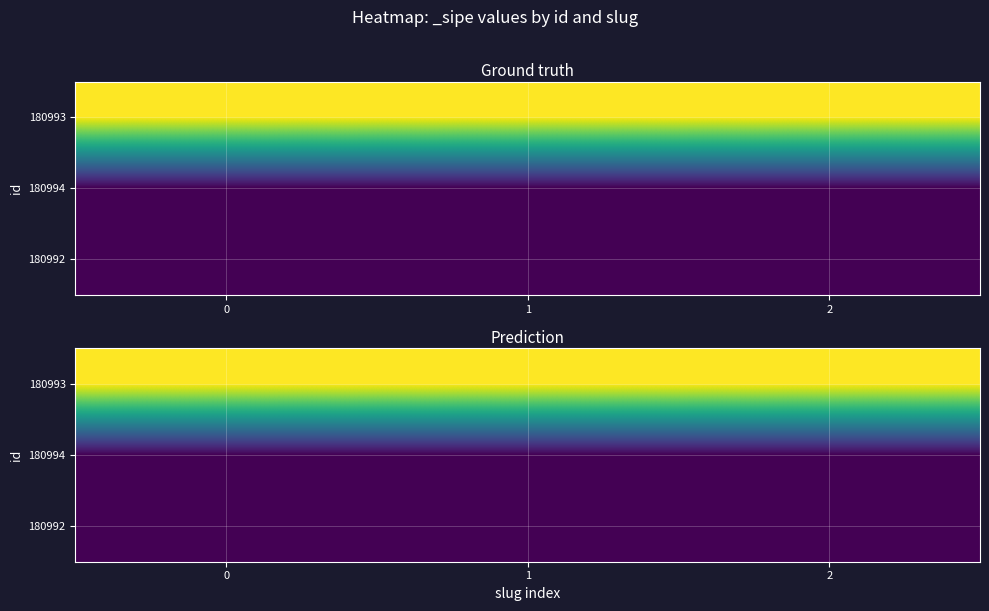

List the series in order of their peak value, lowest first.

180994, 180992, 180993